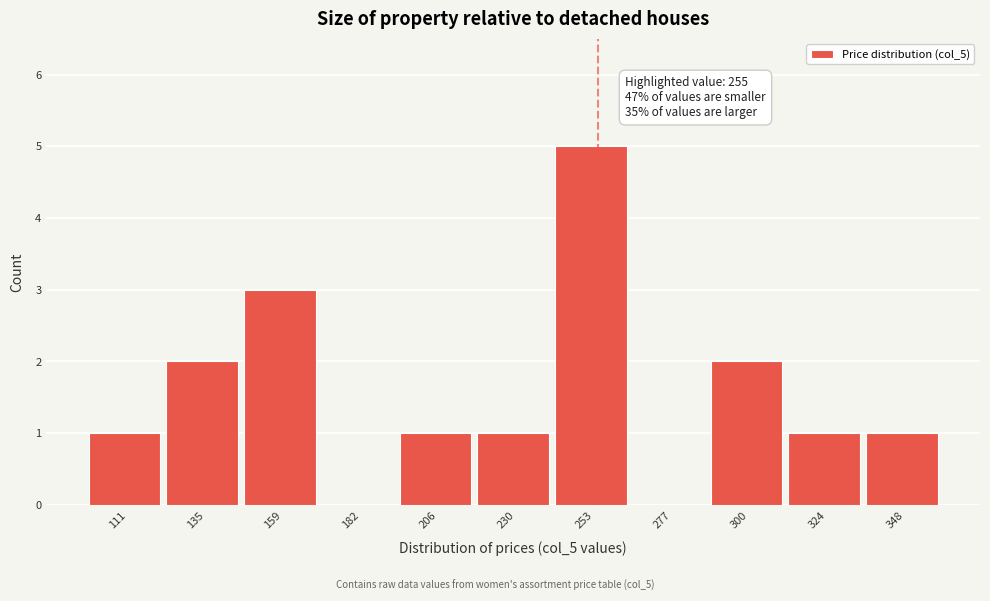

Over which range of the x-axis is the bar tallest?

240 to 265